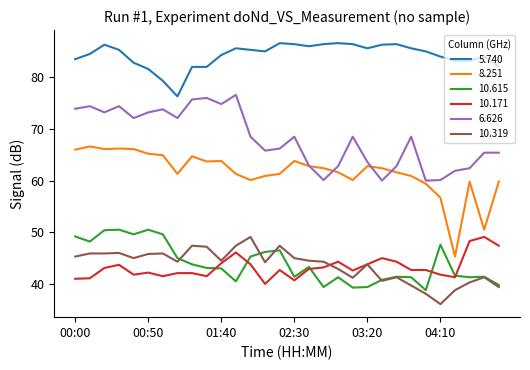

What is the smallest value displayed?

36.1